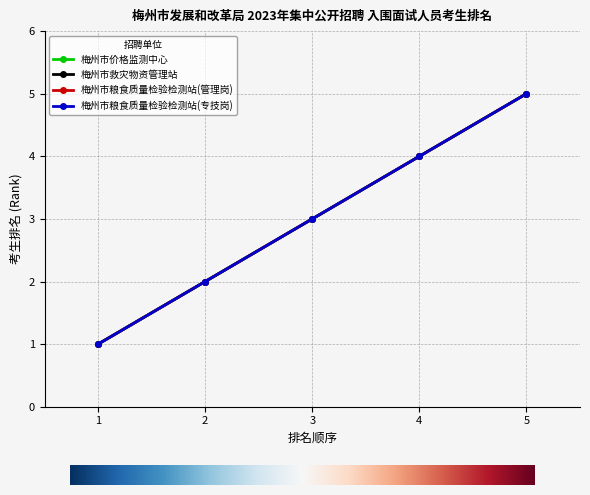

Is this an area chart (filled region under the line)?

No